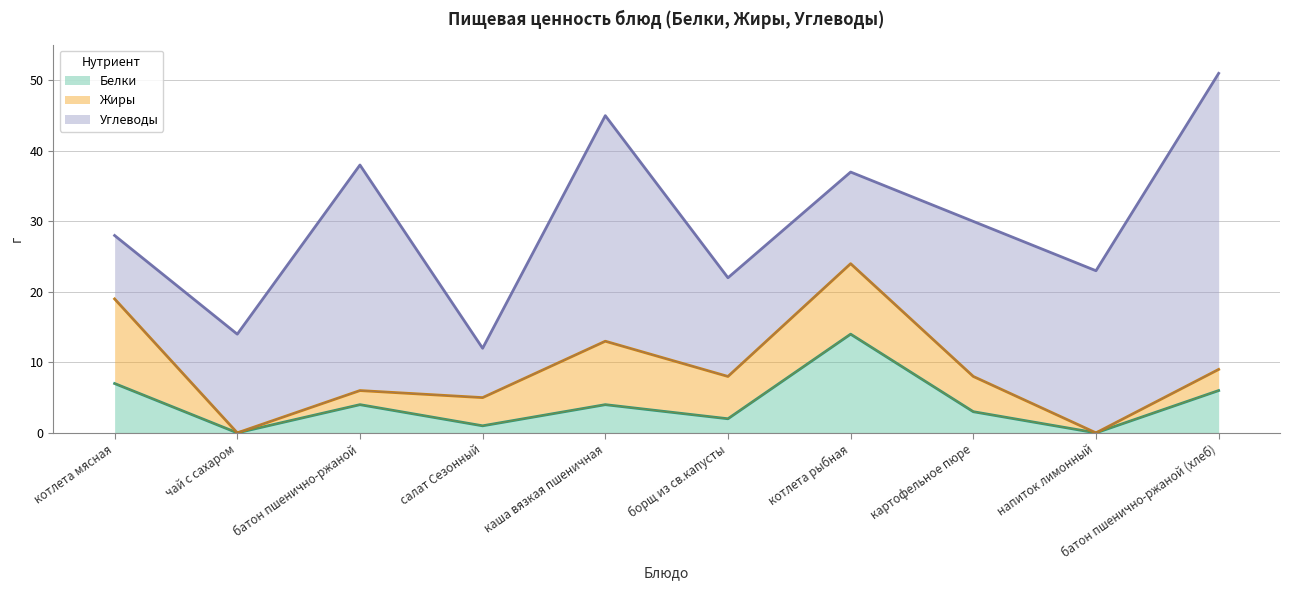

Rank the series by their maximum value, from lowest to highest.

Жиры, Белки, Углеводы